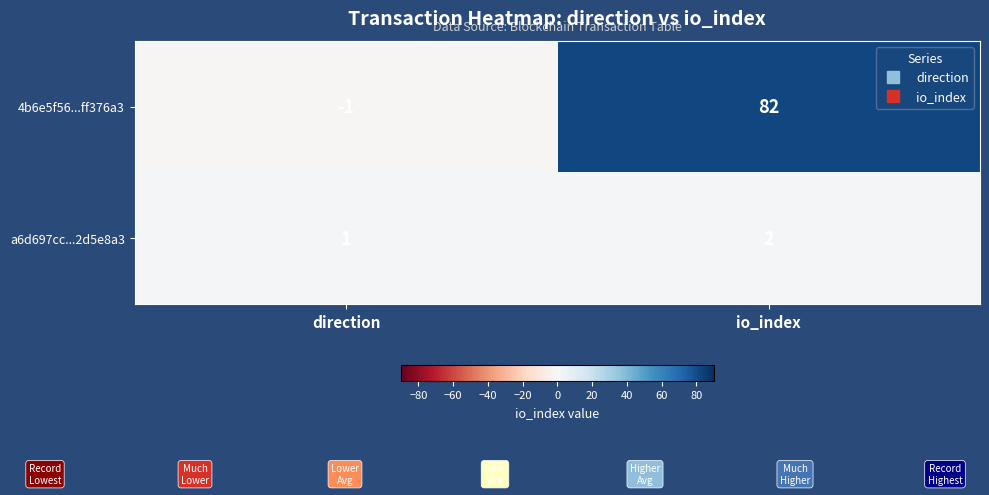

At which label is 4b6e5f56...ff376a3 closest to 40?

direction